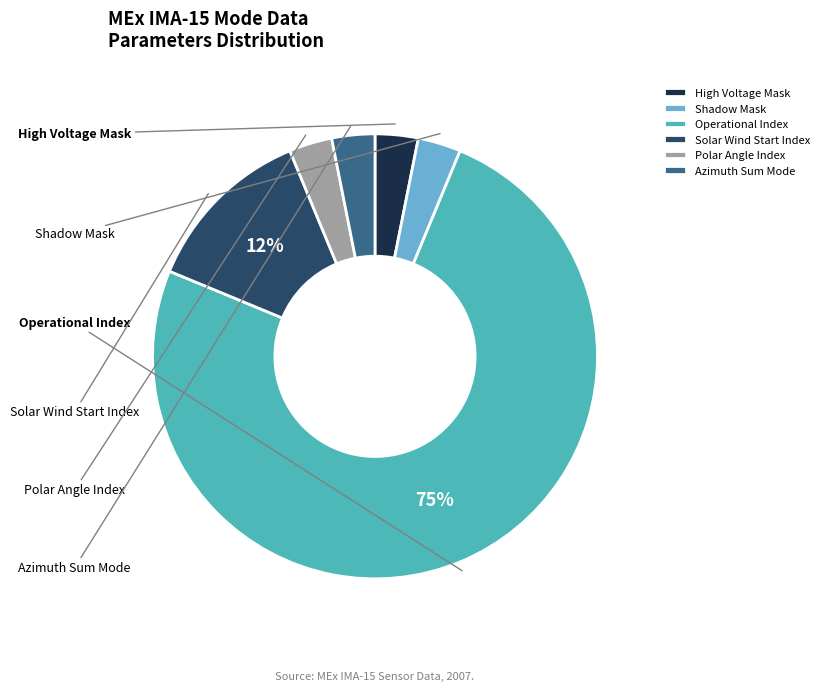

What percentage do Solar Wind Start Index and Azimuth Sum Mode together represent?

15.6%